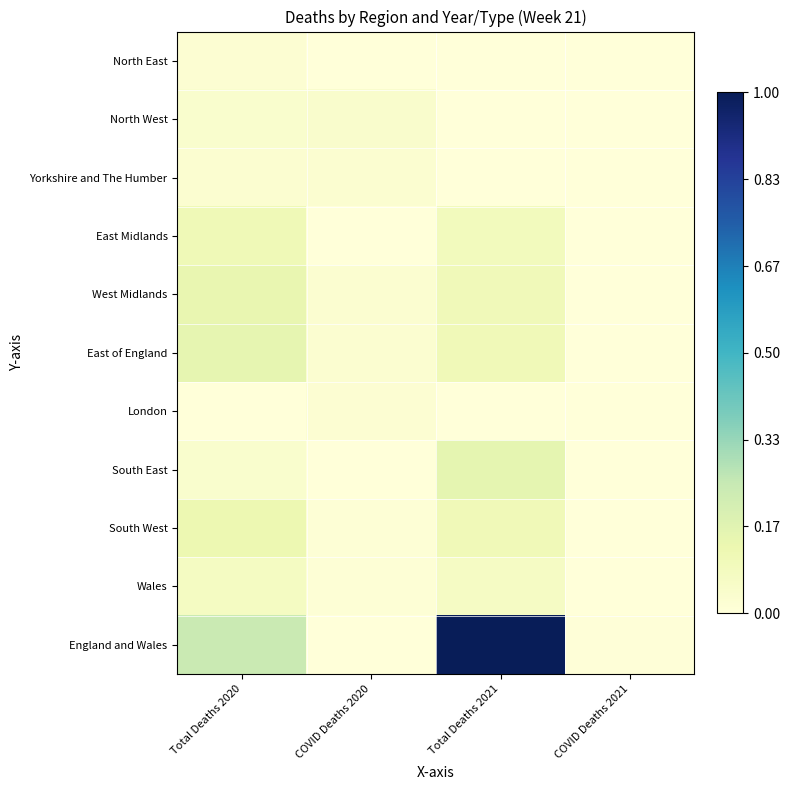

At COVID Deaths 2020, list the series in order from largest to smallest.

North West, East of England, Yorkshire and The Humber, West Midlands, London, Wales, South West, North East, East Midlands, South East, England and Wales